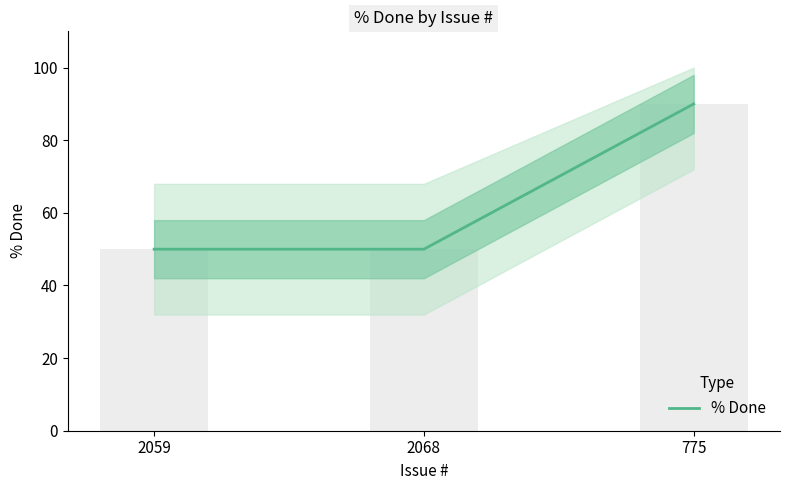

What is the change in value from 2059 to 775?

+40